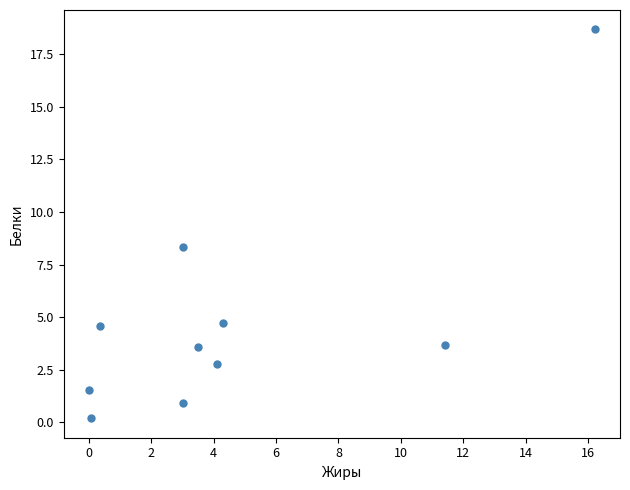

What is the range of X values (max minus min)?

16.2